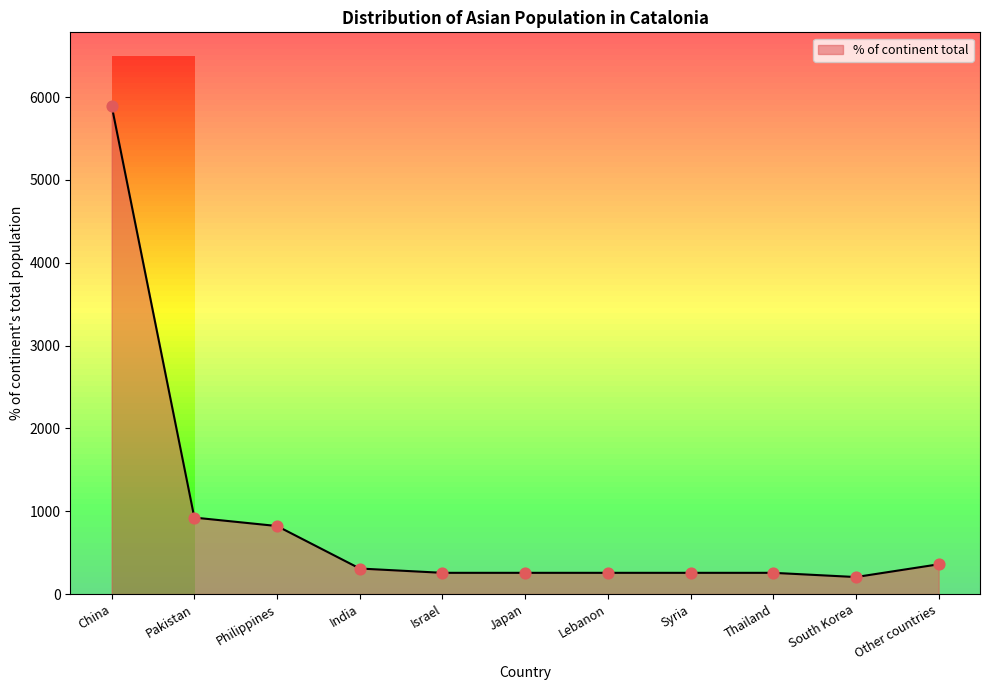

Approximately how many times larger is the value at Lebanon compared to South Korea?

1.2